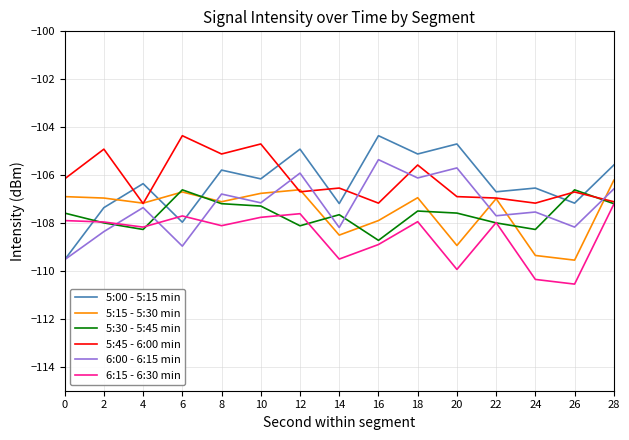

Is the value of 6:00 - 6:15 min at 24 greater than the value of 5:00 - 5:15 min at 16?

No